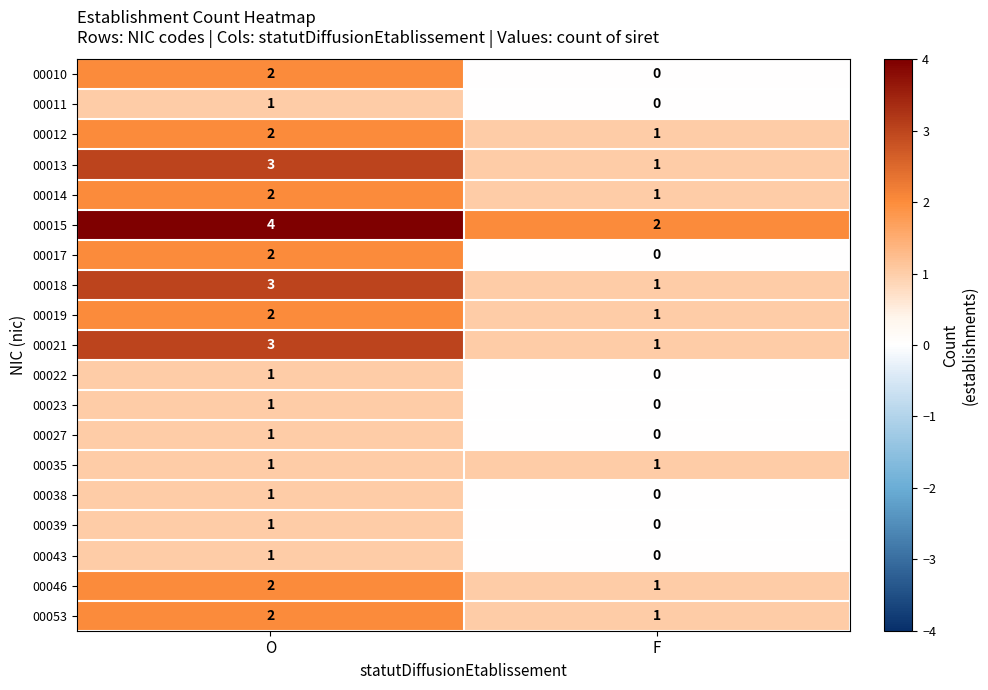

Where is 00039 nearest to the value 0?

F